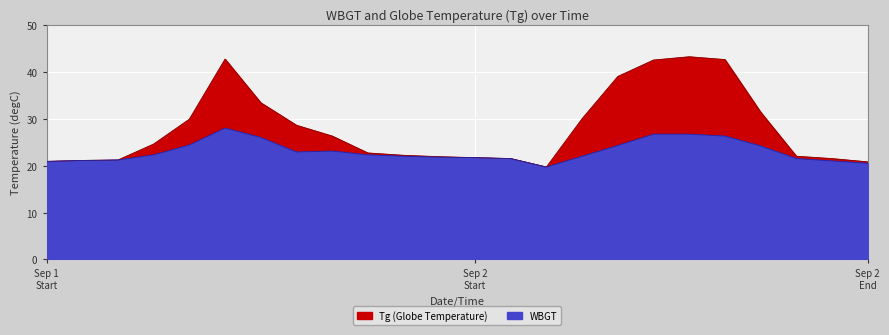

How many series are shown in this chart?

2